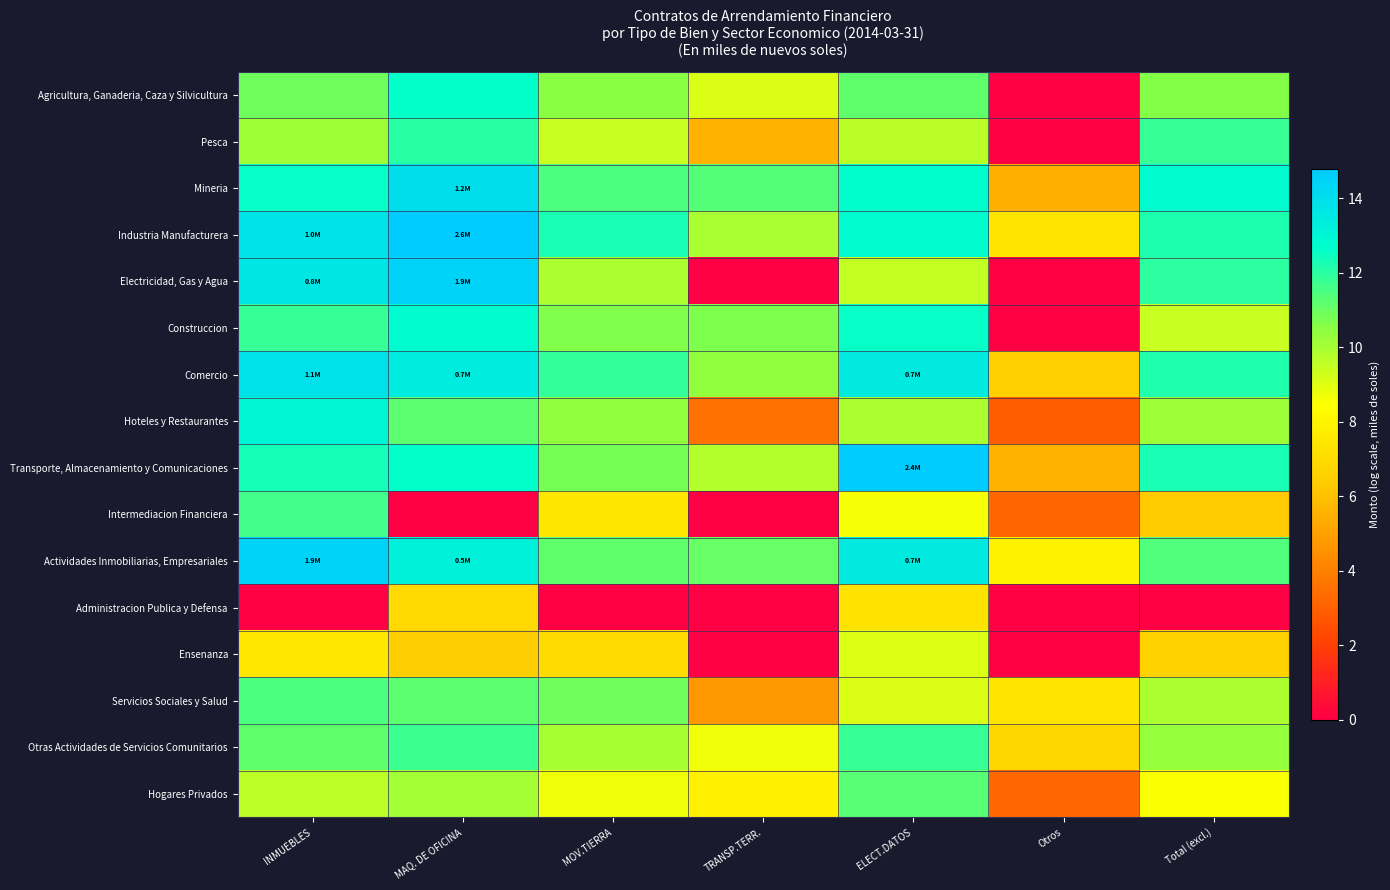

Reading left to right, list all the values displayed in this chart.

Agricultura, Ganaderia, Caza y Silvicultura: INMUEBLES=11.0	MAQ. DE OFICINA=12.6	MOV.TIERRA=10.5	TRANSP.TERR.=9.1	ELECT.DATOS=11.2	Otros=0.0	Total (excl.)=10.6
Pesca: INMUEBLES=10.1	MAQ. DE OFICINA=12.1	MOV.TIERRA=9.4	TRANSP.TERR.=5.6	ELECT.DATOS=9.7	Otros=0.0	Total (excl.)=11.8
Mineria: INMUEBLES=12.5	MAQ. DE OFICINA=14.0	MOV.TIERRA=11.5	TRANSP.TERR.=11.4	ELECT.DATOS=12.7	Otros=5.5	Total (excl.)=12.7
Industria Manufacturera: INMUEBLES=13.8	MAQ. DE OFICINA=14.8	MOV.TIERRA=12.2	TRANSP.TERR.=9.9	ELECT.DATOS=12.8	Otros=7.4	Total (excl.)=12.2
Electricidad, Gas y Agua: INMUEBLES=13.7	MAQ. DE OFICINA=14.5	MOV.TIERRA=9.9	TRANSP.TERR.=0.0	ELECT.DATOS=9.5	Otros=0.0	Total (excl.)=12.0
Construccion: INMUEBLES=11.8	MAQ. DE OFICINA=12.8	MOV.TIERRA=10.7	TRANSP.TERR.=10.7	ELECT.DATOS=12.6	Otros=0.0	Total (excl.)=9.4
Comercio: INMUEBLES=13.9	MAQ. DE OFICINA=13.4	MOV.TIERRA=11.9	TRANSP.TERR.=10.4	ELECT.DATOS=13.5	Otros=6.5	Total (excl.)=12.1
Hoteles y Restaurantes: INMUEBLES=13.0	MAQ. DE OFICINA=11.3	MOV.TIERRA=10.3	TRANSP.TERR.=3.5	ELECT.DATOS=9.9	Otros=2.9	Total (excl.)=10.2
Transporte, Almacenamiento y Comunicaciones: INMUEBLES=12.3	MAQ. DE OFICINA=12.6	MOV.TIERRA=10.8	TRANSP.TERR.=9.8	ELECT.DATOS=14.7	Otros=5.5	Total (excl.)=12.3
Intermediacion Financiera: INMUEBLES=11.6	MAQ. DE OFICINA=0.0	MOV.TIERRA=7.4	TRANSP.TERR.=0.0	ELECT.DATOS=8.6	Otros=3.2	Total (excl.)=6.3
Actividades Inmobiliarias, Empresariales: INMUEBLES=14.5	MAQ. DE OFICINA=13.2	MOV.TIERRA=11.1	TRANSP.TERR.=11.1	ELECT.DATOS=13.5	Otros=7.9	Total (excl.)=11.4
Administracion Publica y Defensa: INMUEBLES=0.0	MAQ. DE OFICINA=6.9	MOV.TIERRA=0.0	TRANSP.TERR.=0.0	ELECT.DATOS=7.2	Otros=0.0	Total (excl.)=0.0
Ensenanza: INMUEBLES=7.5	MAQ. DE OFICINA=6.5	MOV.TIERRA=7.0	TRANSP.TERR.=0.0	ELECT.DATOS=9.0	Otros=0.0	Total (excl.)=6.6
Servicios Sociales y Salud: INMUEBLES=11.5	MAQ. DE OFICINA=11.2	MOV.TIERRA=10.9	TRANSP.TERR.=4.7	ELECT.DATOS=9.1	Otros=7.3	Total (excl.)=9.9
Otras Actividades de Servicios Comunitarios: INMUEBLES=11.2	MAQ. DE OFICINA=11.8	MOV.TIERRA=10.0	TRANSP.TERR.=8.7	ELECT.DATOS=11.8	Otros=6.8	Total (excl.)=10.3
Hogares Privados: INMUEBLES=9.6	MAQ. DE OFICINA=10.1	MOV.TIERRA=8.7	TRANSP.TERR.=7.9	ELECT.DATOS=11.3	Otros=3.3	Total (excl.)=8.5